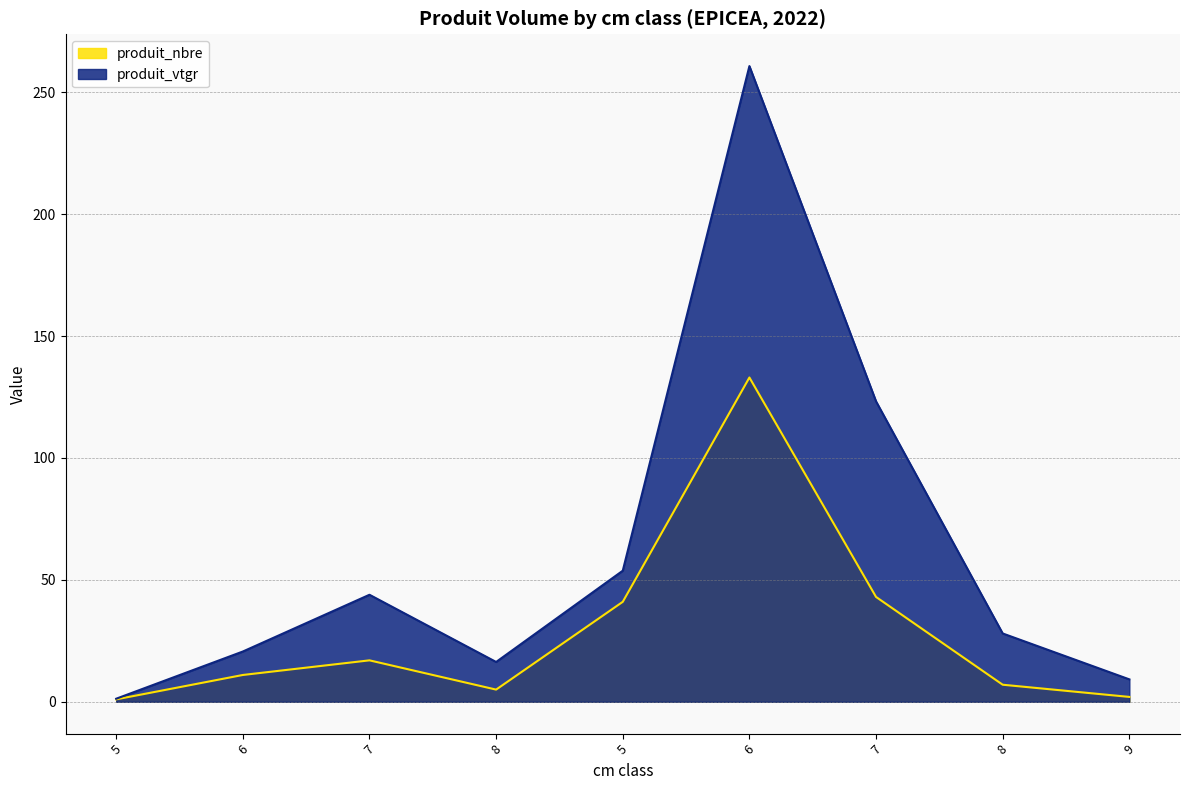

The produit_nbre series shows 0.9 at 9. True or false?

False